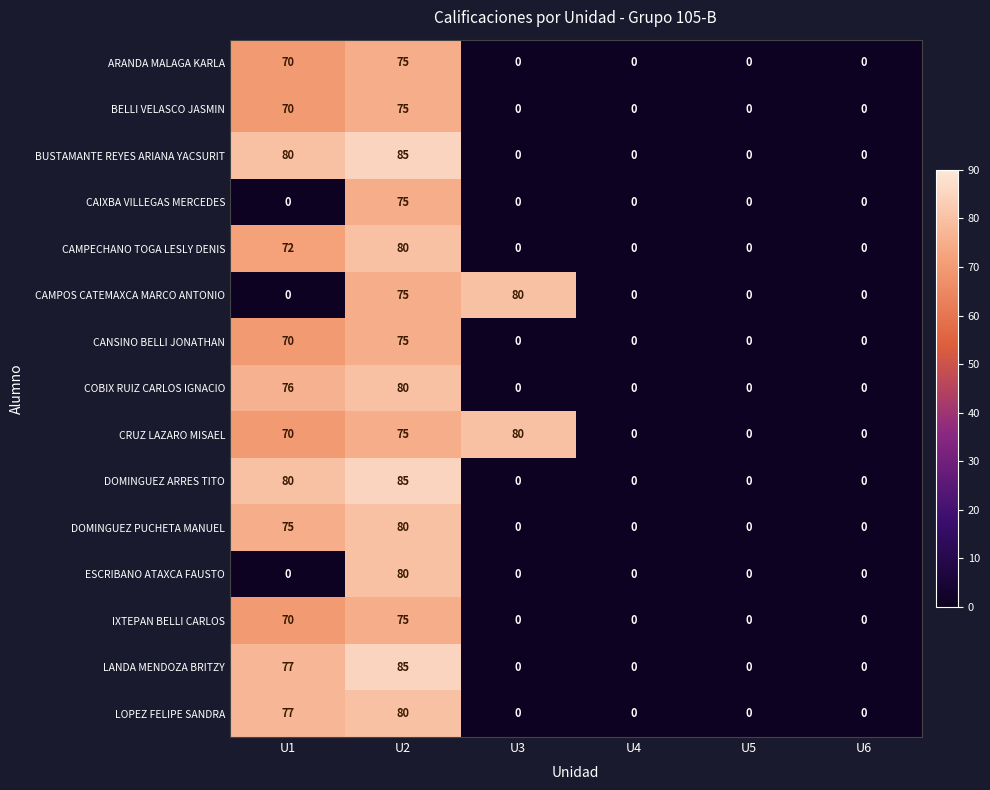

What is the total value across all series at U1?

887